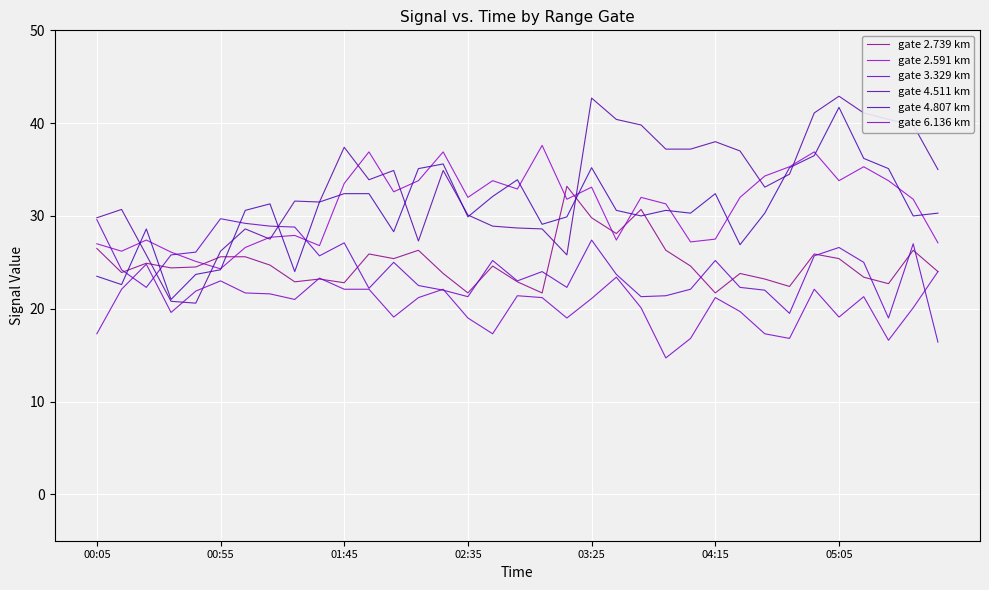

Does the chart have visible grid lines?

Yes